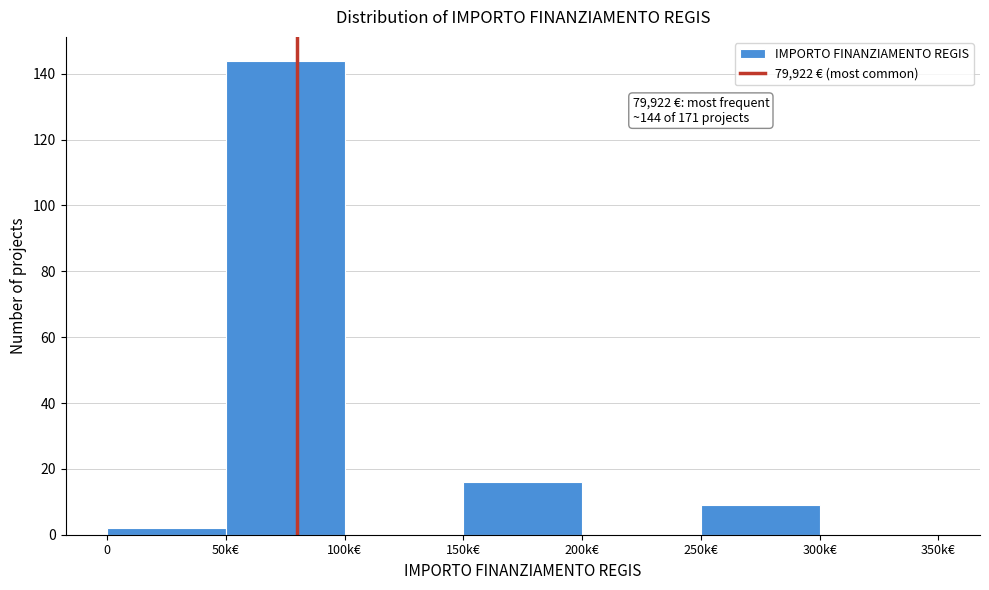

Reading right to left, list all the values displayed in this chart.

300k€=0	250k€=9	200k€=0	150k€=16	100k€=0	50k€=144	0=2